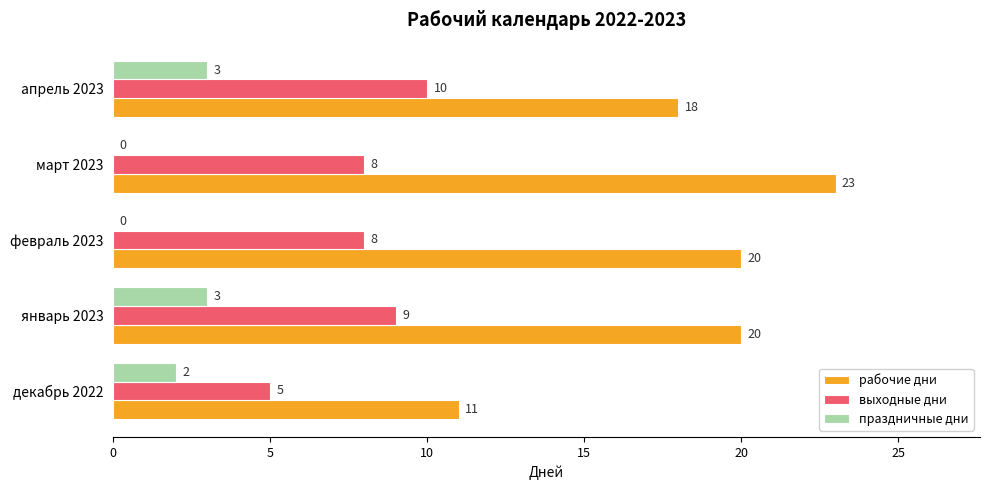

What is the total value across all series at декабрь 2022?

18